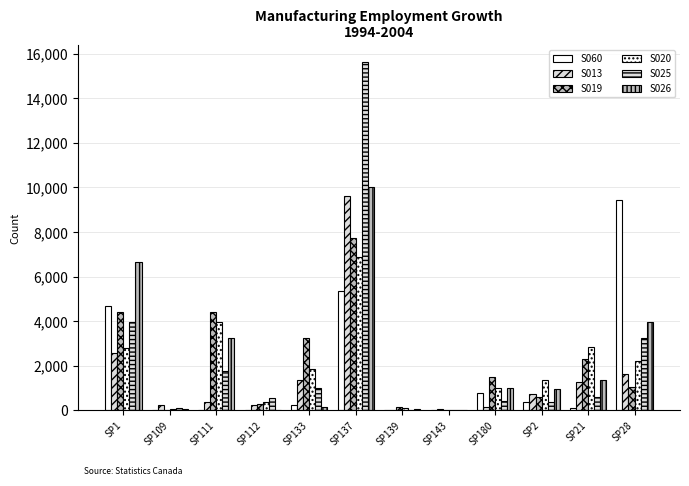

What is the value of the S019 bar at the 7th from the left?

144